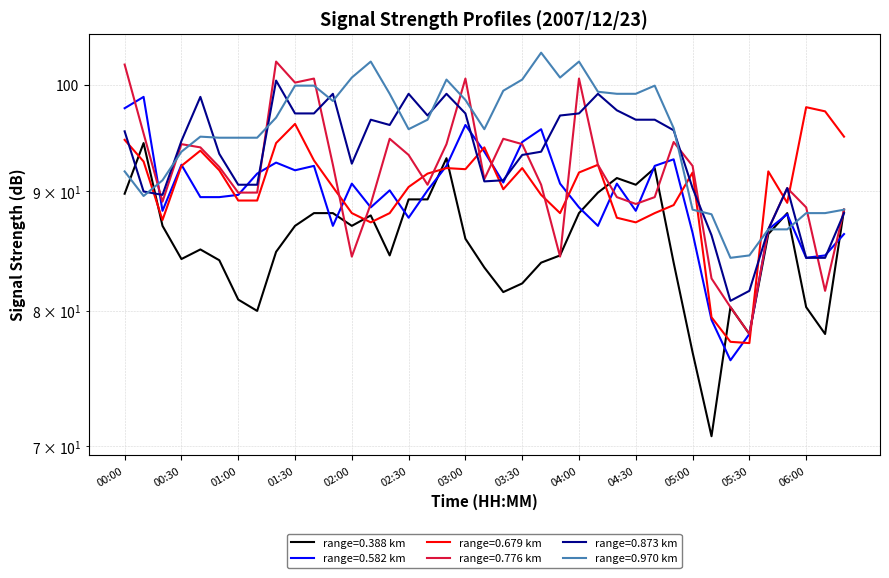

How many times do 0.388 and 0.679 cross each other?

10